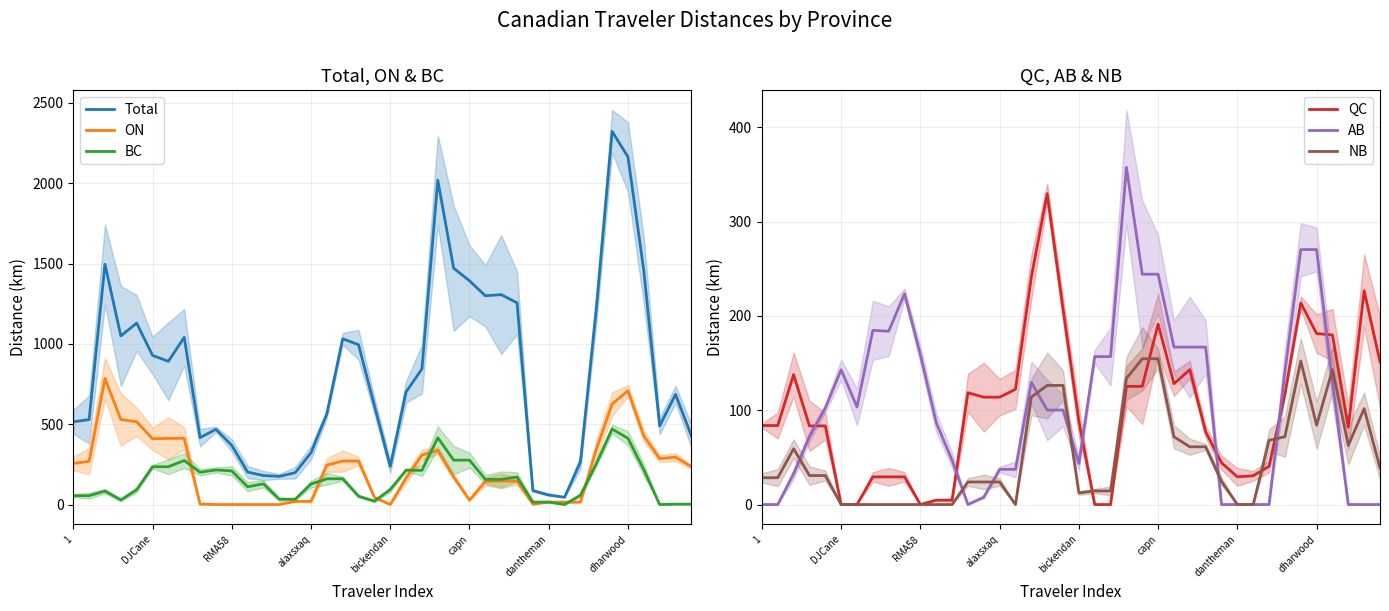

Is it true that AB equals 277.2 at 28?

False